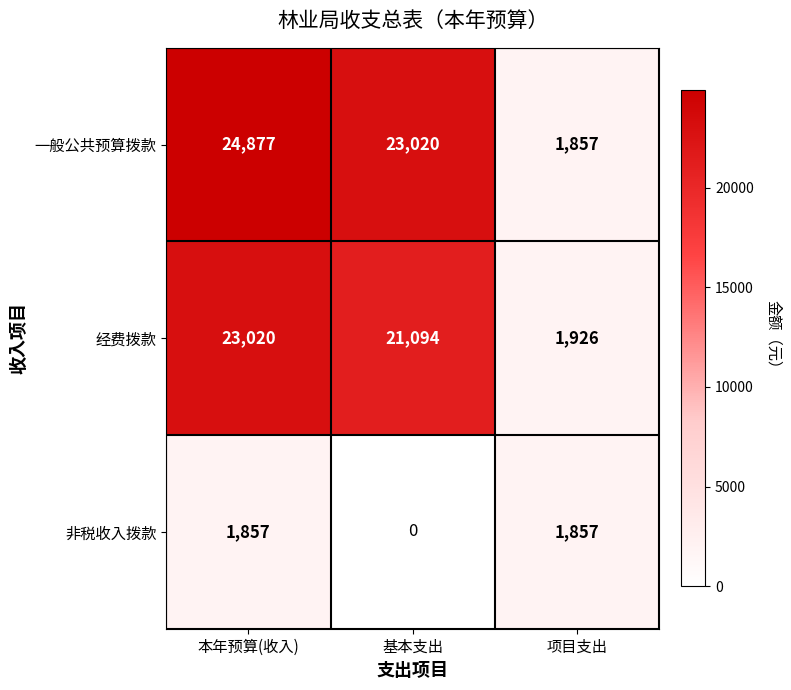

The 非税收入拨款 series shows 1208 at 本年预算(收入). True or false?

False